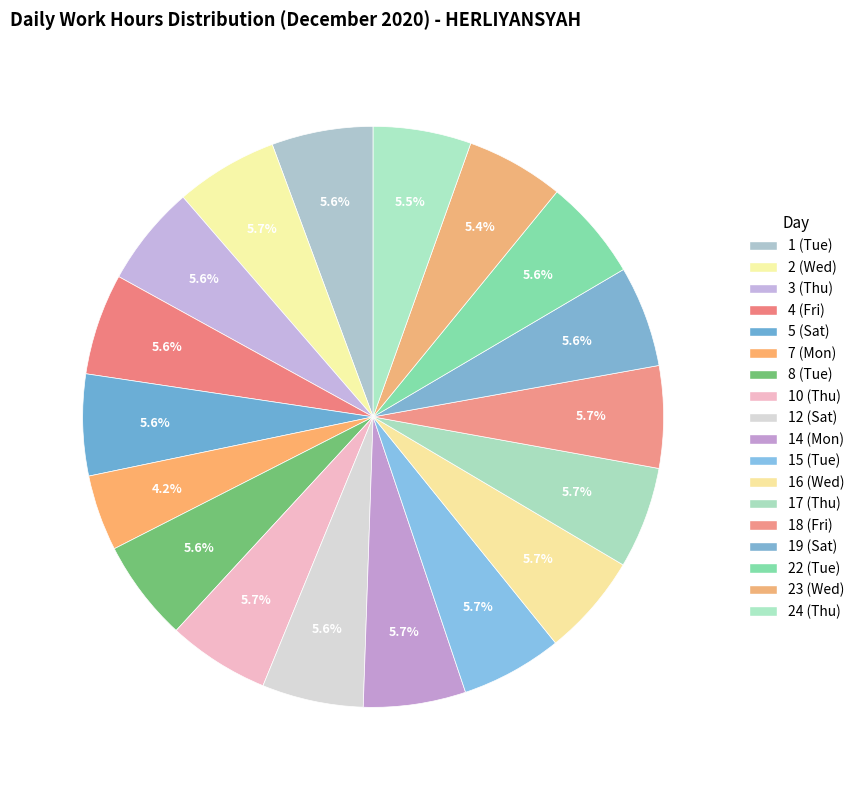

Between 7 (Mon) and 18 (Fri), which is larger?

18 (Fri)